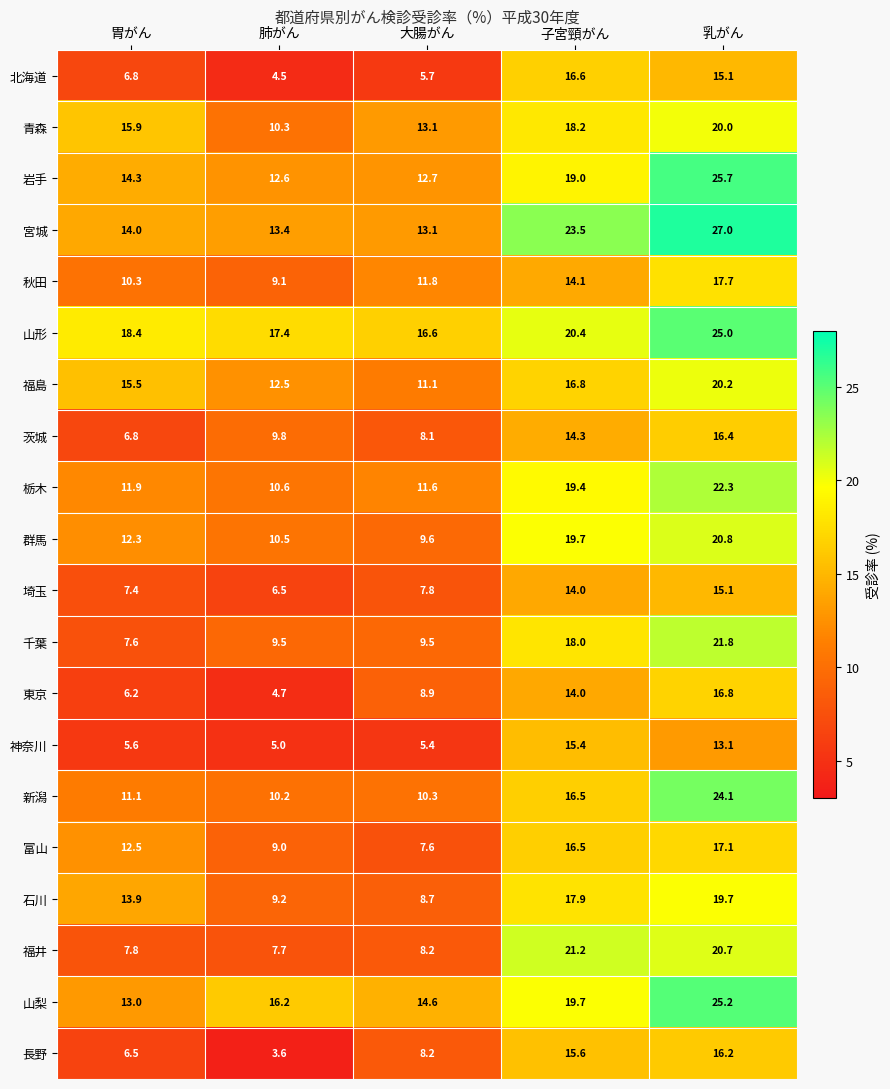

Read the 秋田 value at 大腸がん.

11.8